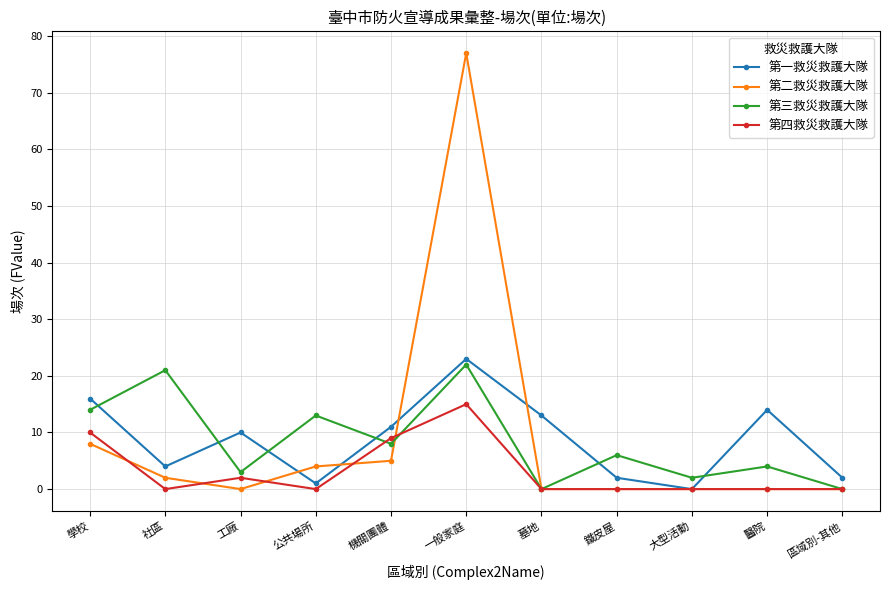

What is the value of the 第一救災救護大隊 point at the 7th from the left?

13